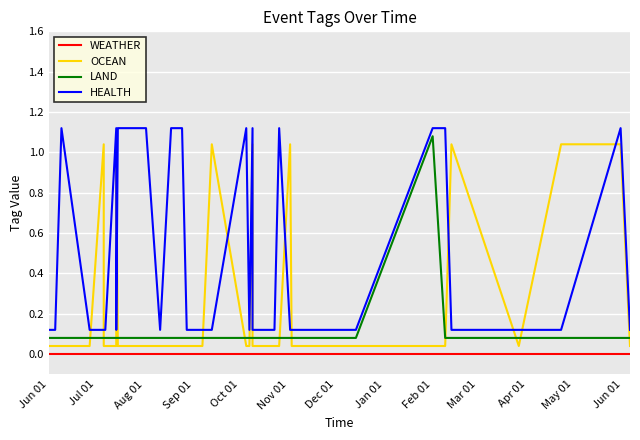

How many lines are shown in the chart?

4